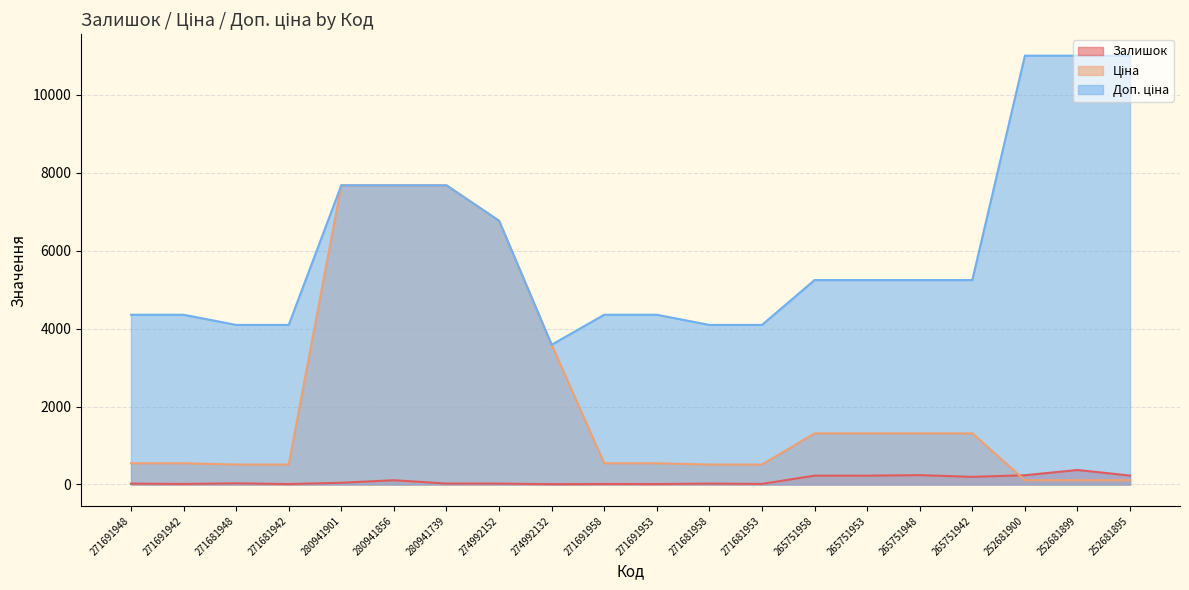

True or false: Залишок has a value of 11.0 at 271681942.

True